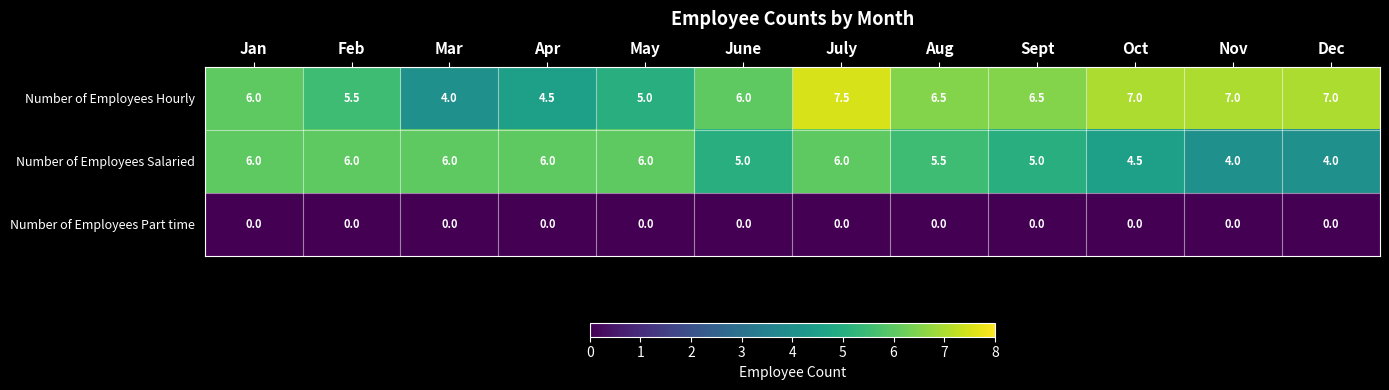

What is the greatest value displayed?

7.5